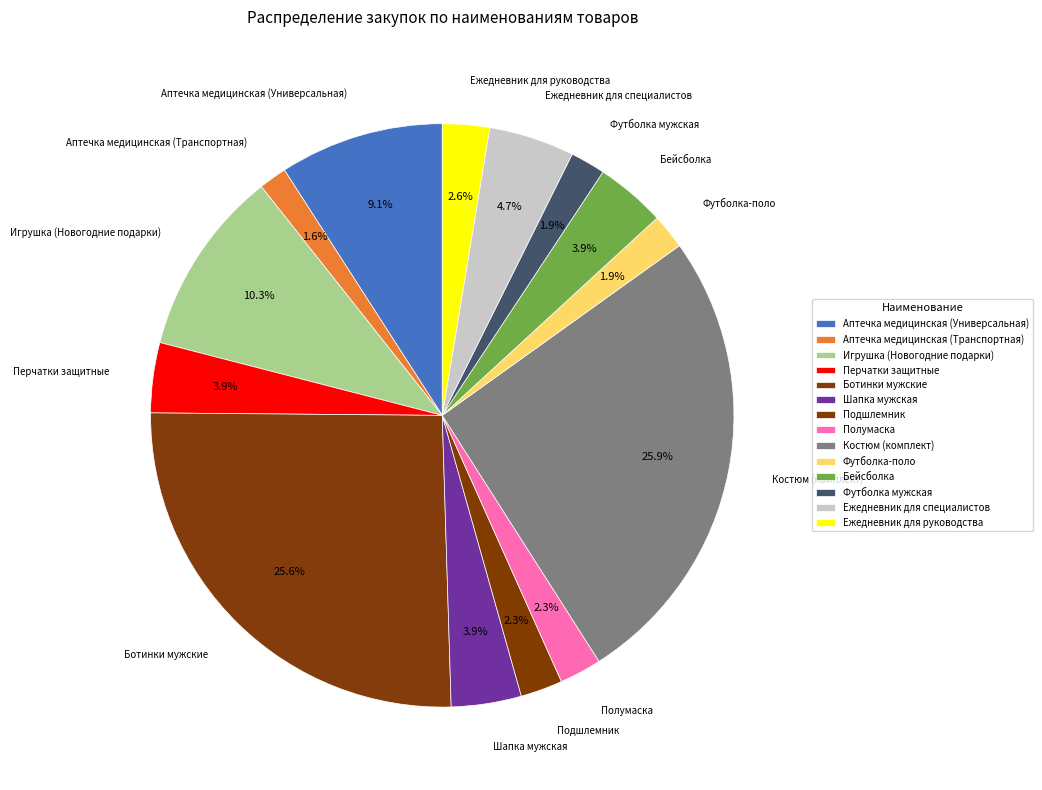

Count the number of slices in the pie.

14